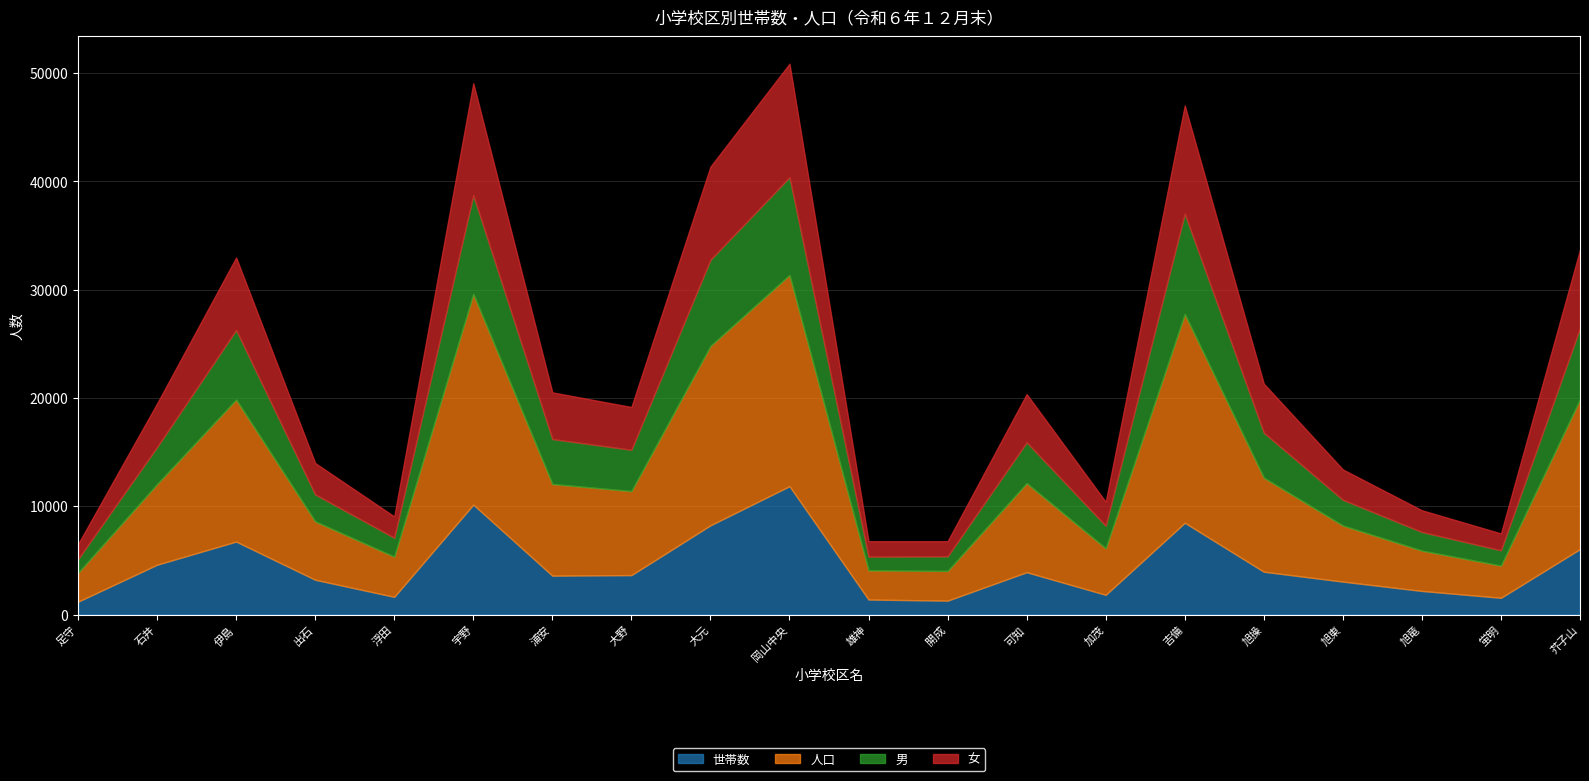

Where does the 男 series first go above 3776?

伊島